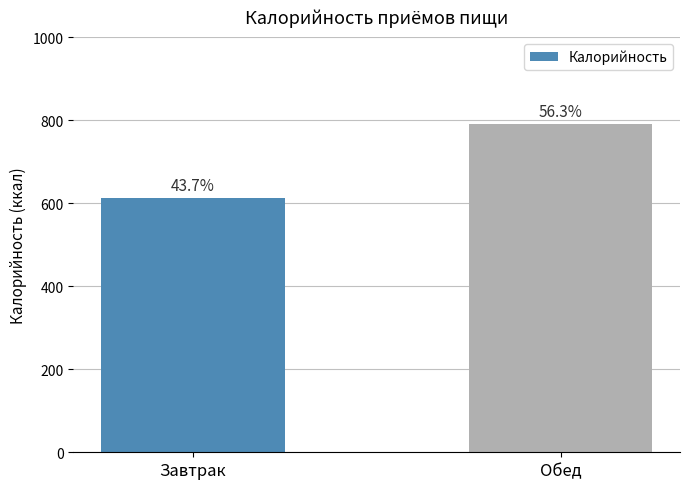

At which label is the value closest to 702?

Завтрак